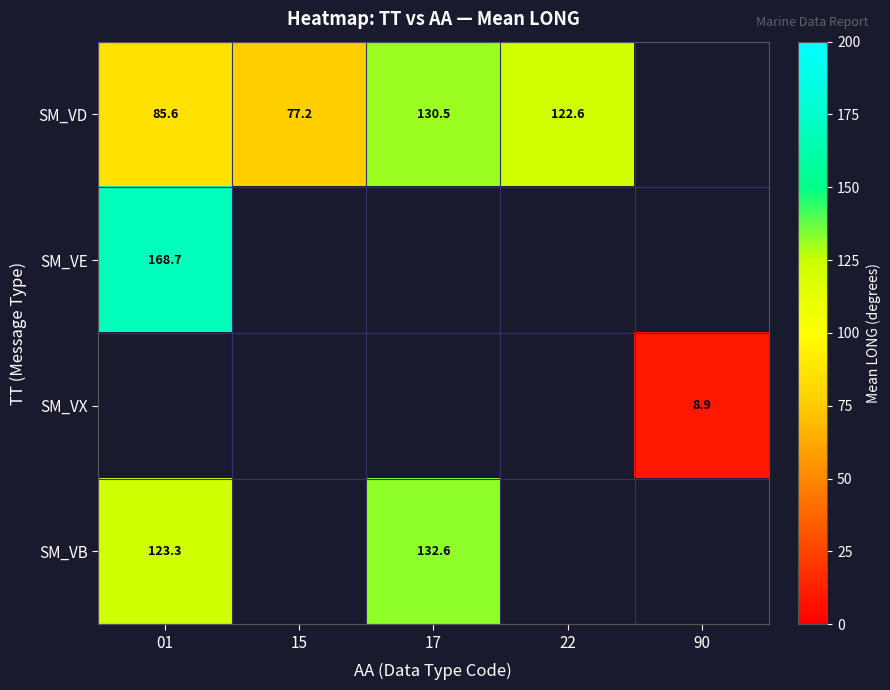

Is the value of SM_VE at 01 greater than the value of SM_VB at 17?

Yes